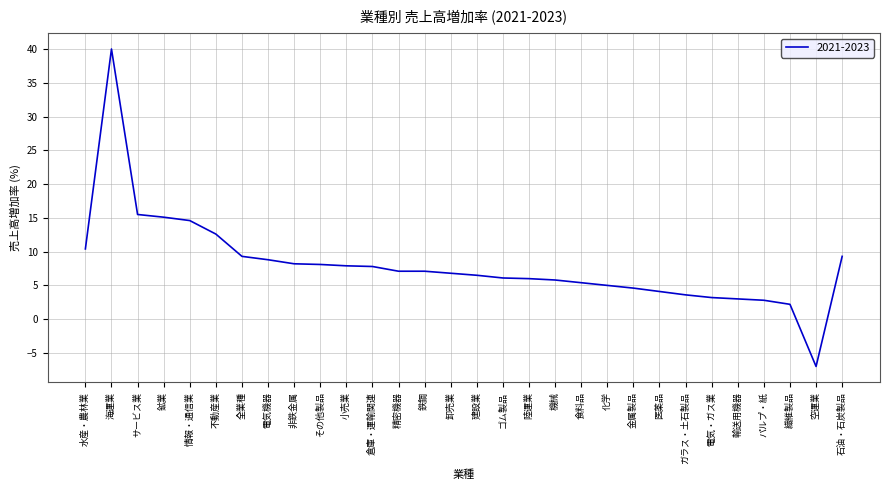

Read the value at 建設業.

6.5